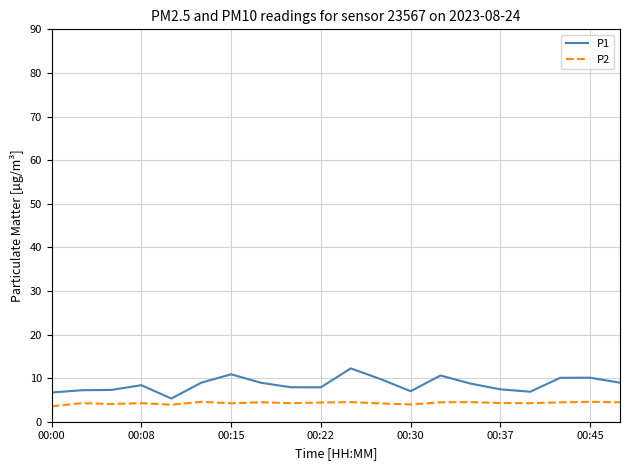

Rank the series by their average value, from lowest to highest.

P2, P1